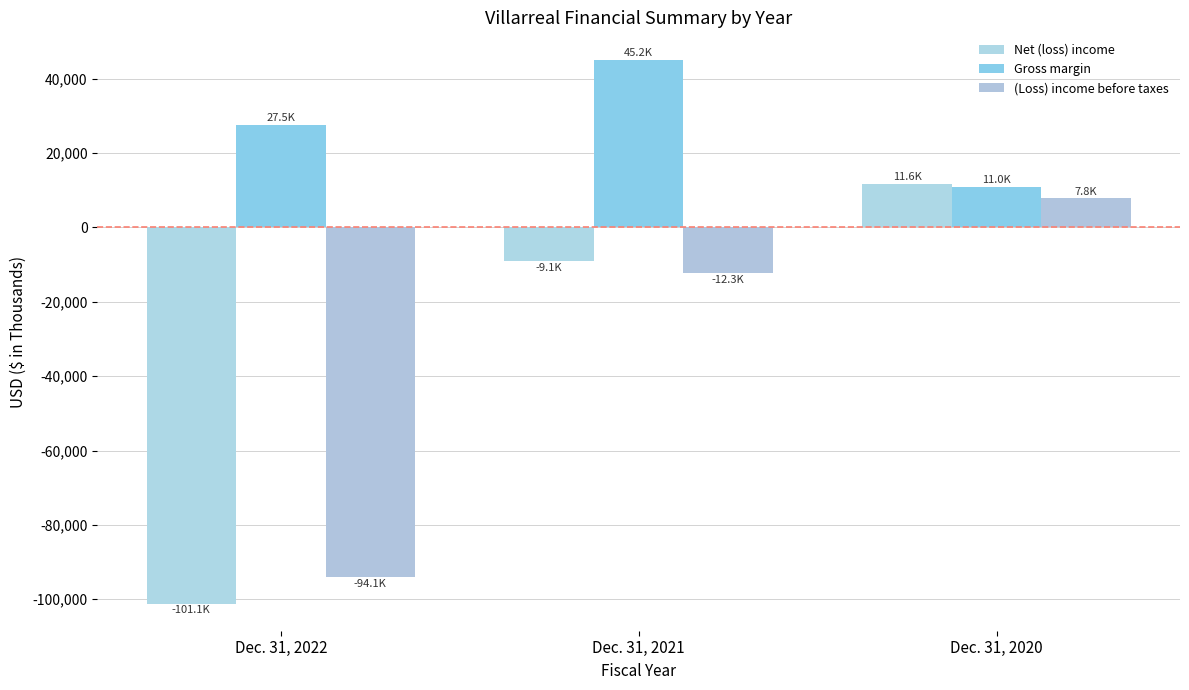

At Dec. 31, 2022, list the series in order from largest to smallest.

Gross margin, (Loss) income before taxes, Net (loss) income